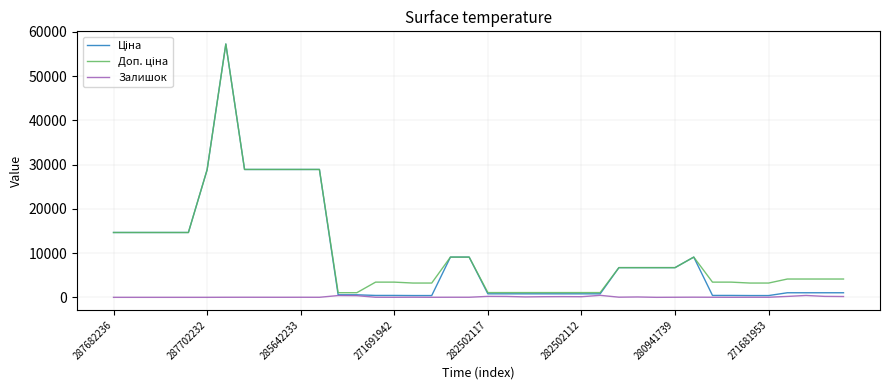

What is the greatest value displayed?

57235.5